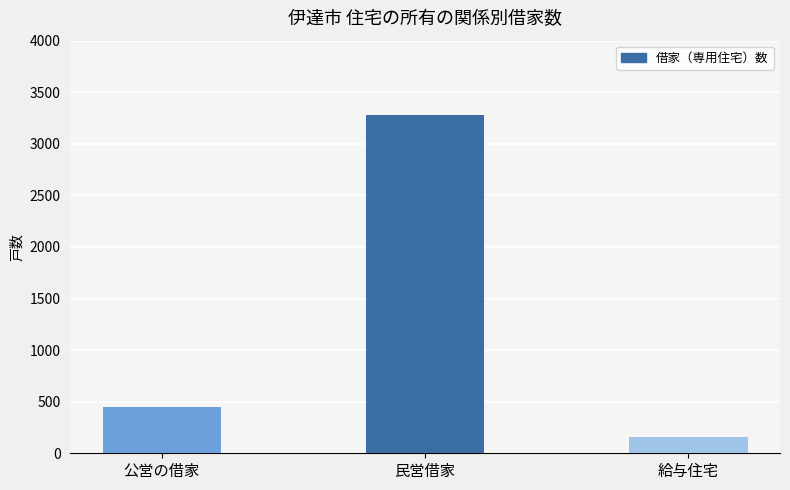

What is the value of the 1st bar from the left?

450